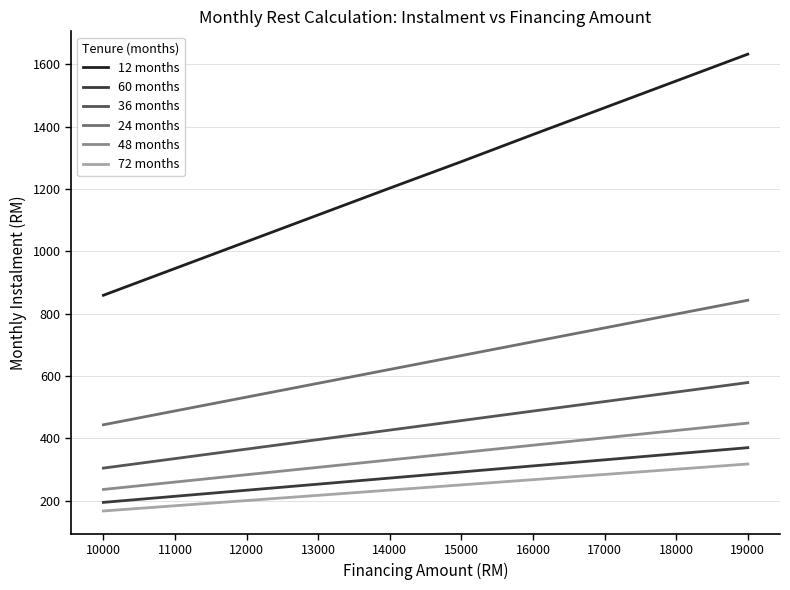

Which series has the largest range (max minus min)?

12 months